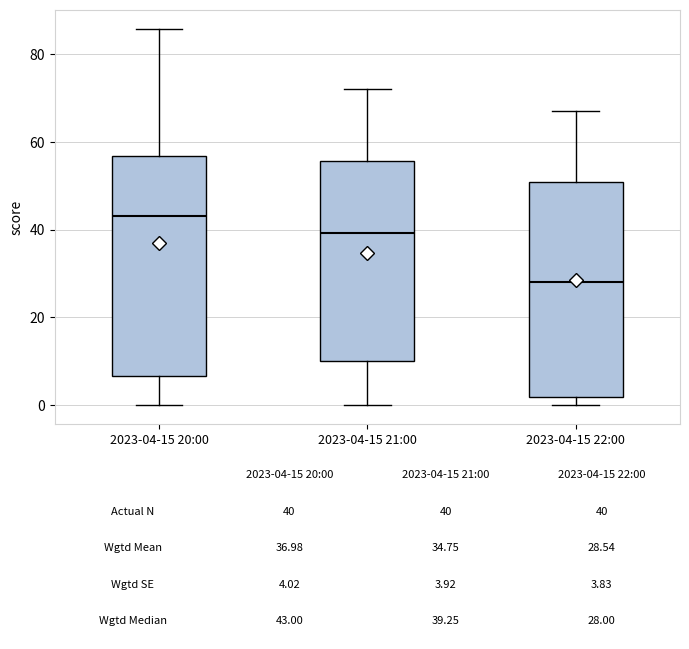

Which box's median line is the highest?

2023-04-15 20:00